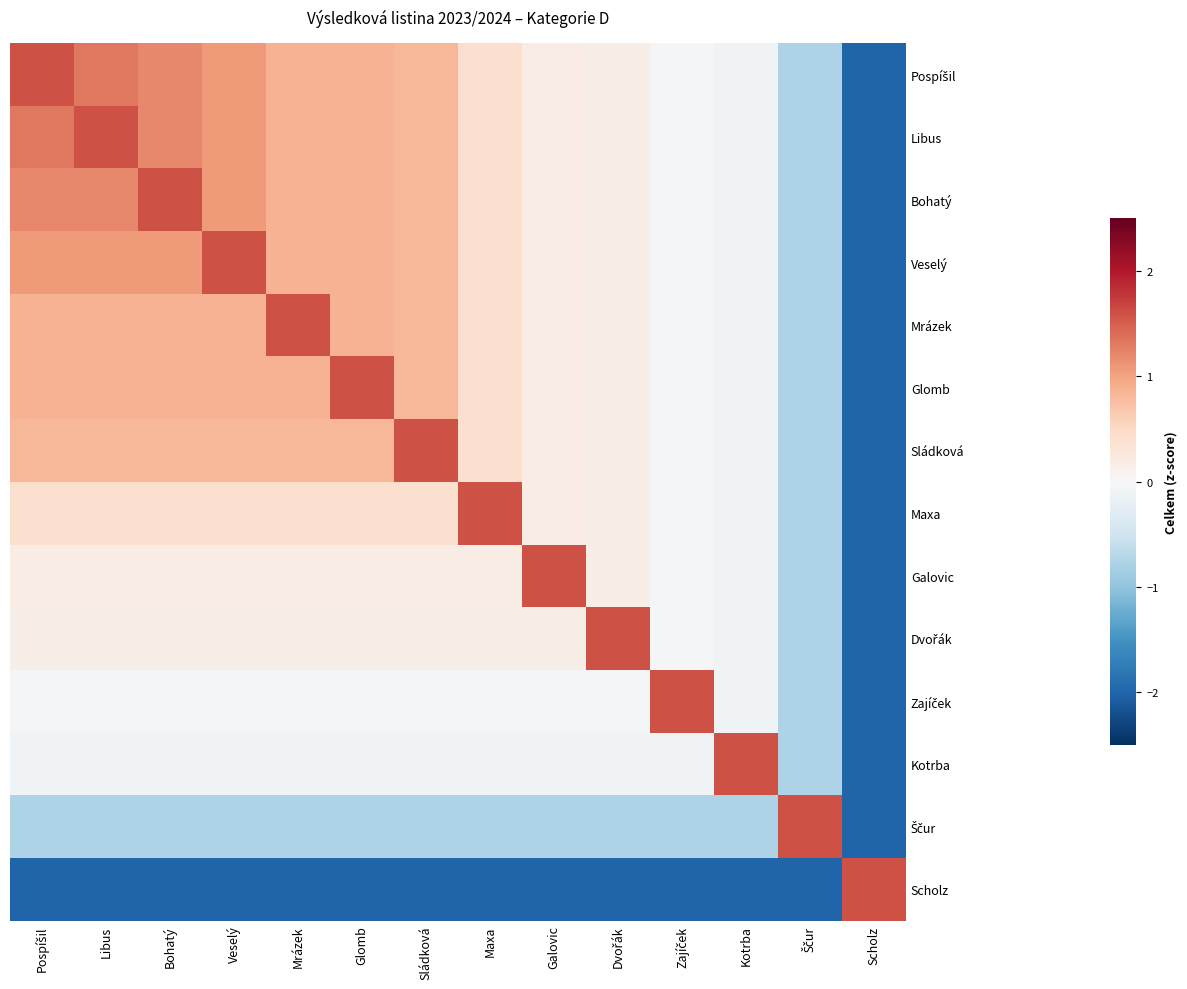

Rank the series by their maximum value, from lowest to highest.

Pospíšil, Libus, Bohatý, Veselý, Mrázek, Glomb, Sládková, Maxa, Galovic, Dvořák, Zajíček, Kotrba, Ščur, Scholz